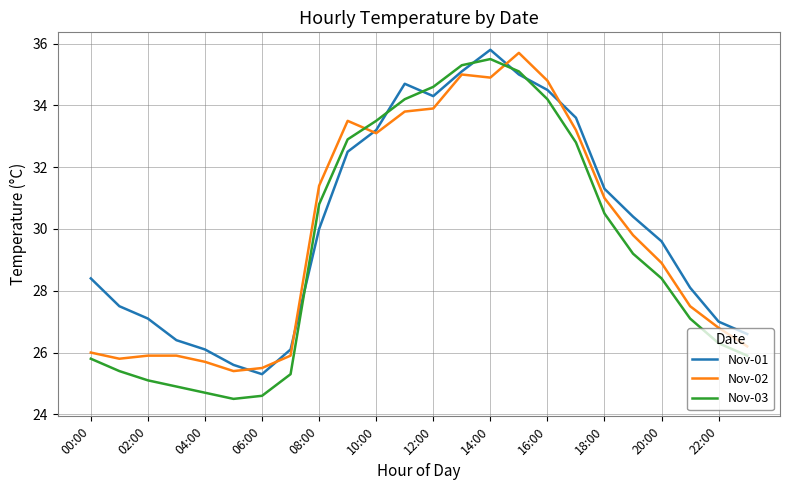

True or false: Nov-03 and Nov-02 cross at least once.

True